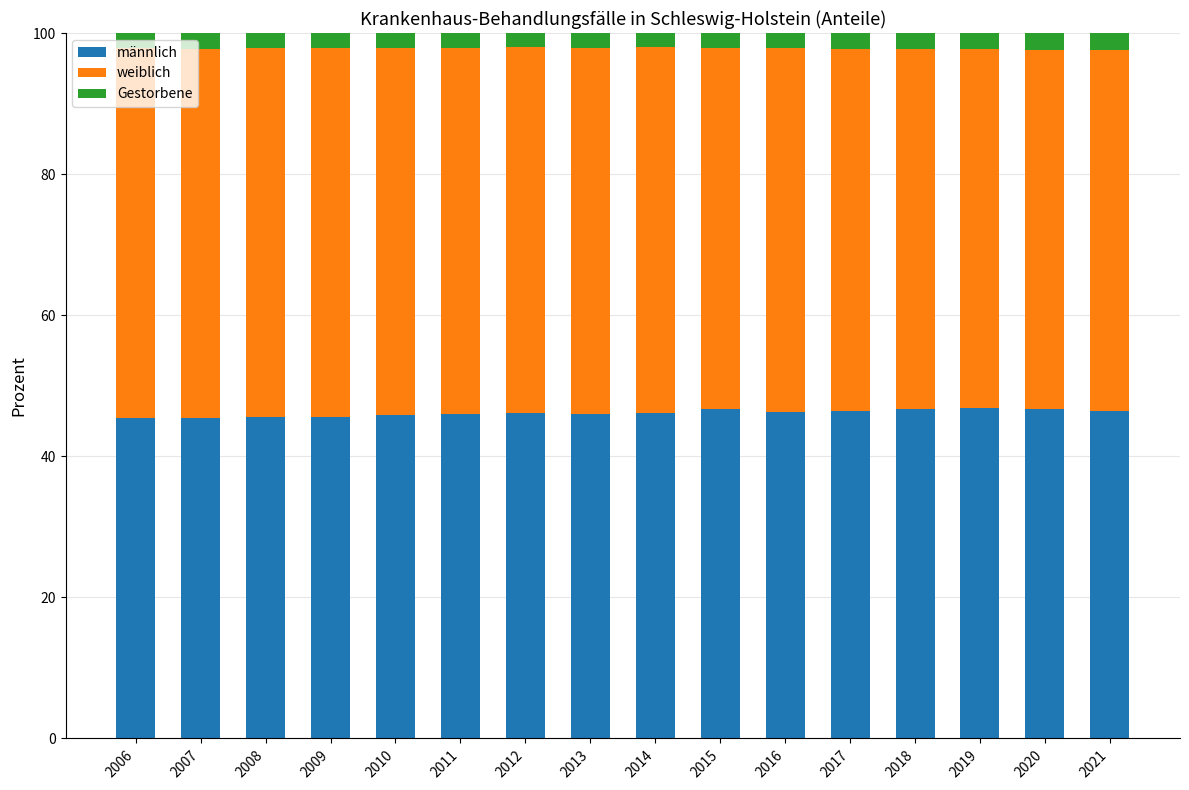

What is the total value across all series at 2015?

100.0